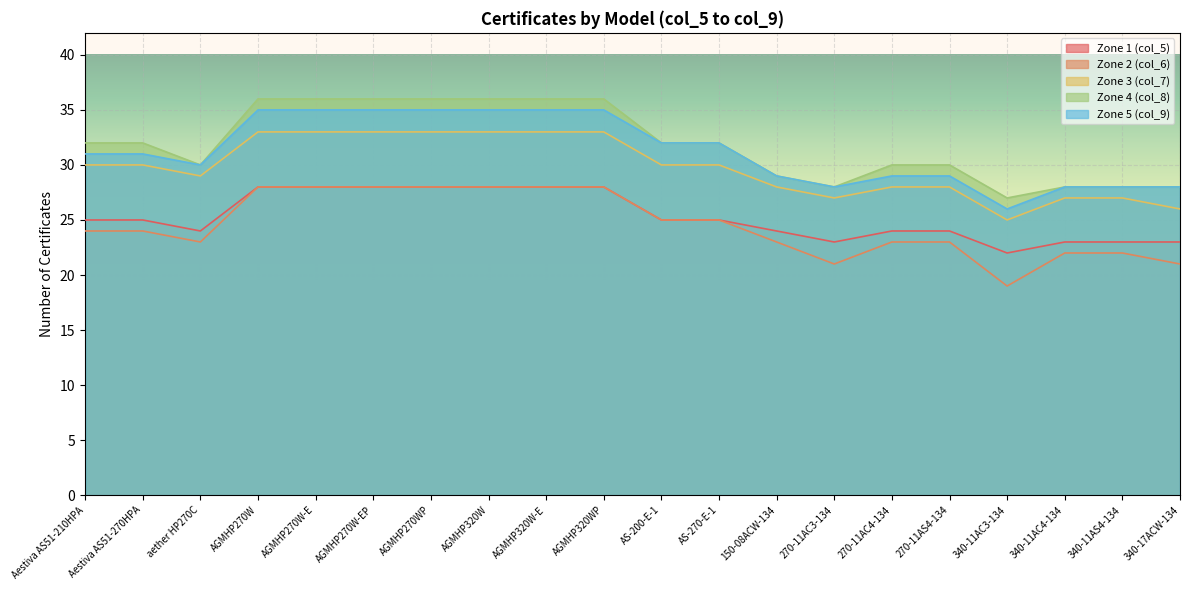

At which category is the sum across all series the highest?

AGMHP270W